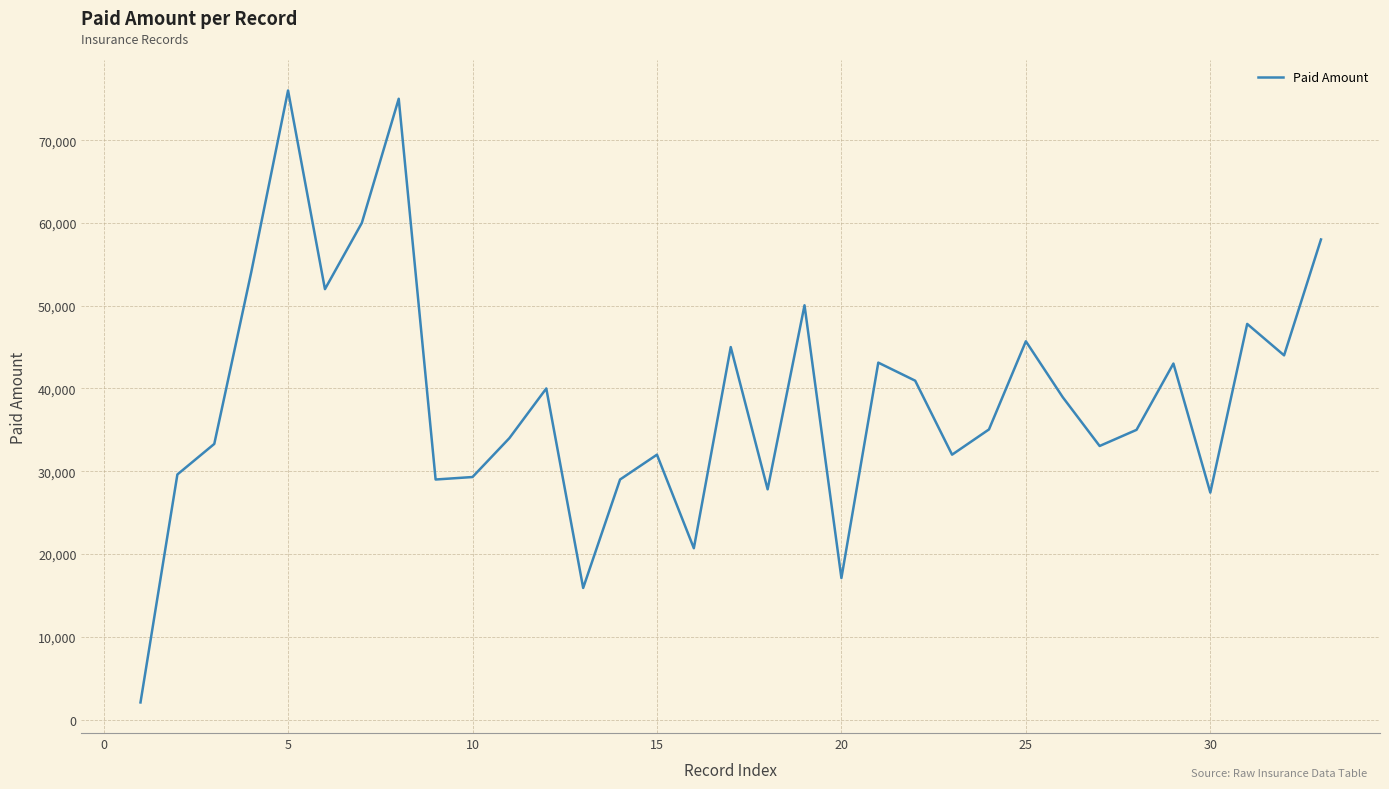

True or false: the data has more than 1 interior local peaks.

True